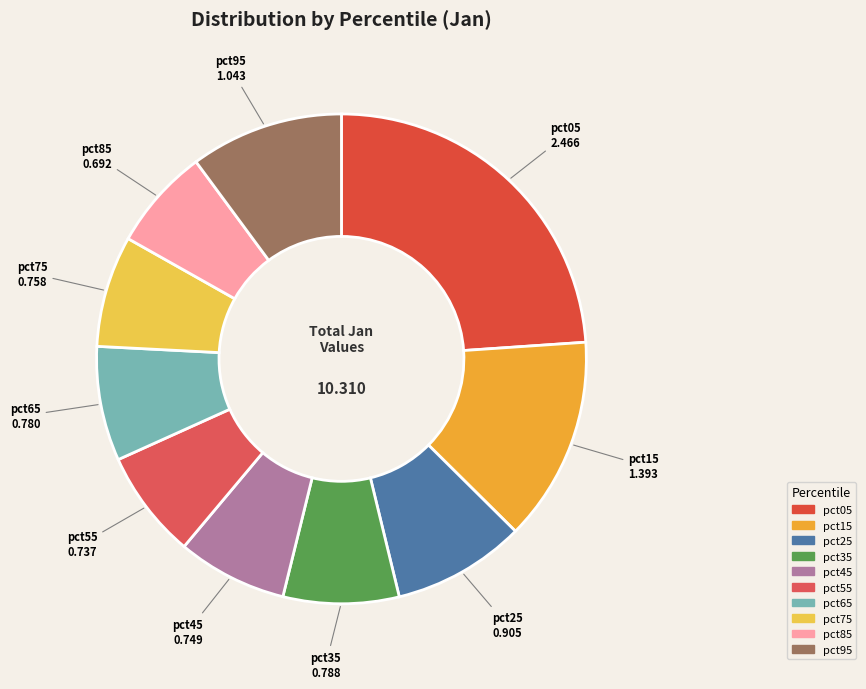

Is the sum of pct45 and pct35 greater than half?

No